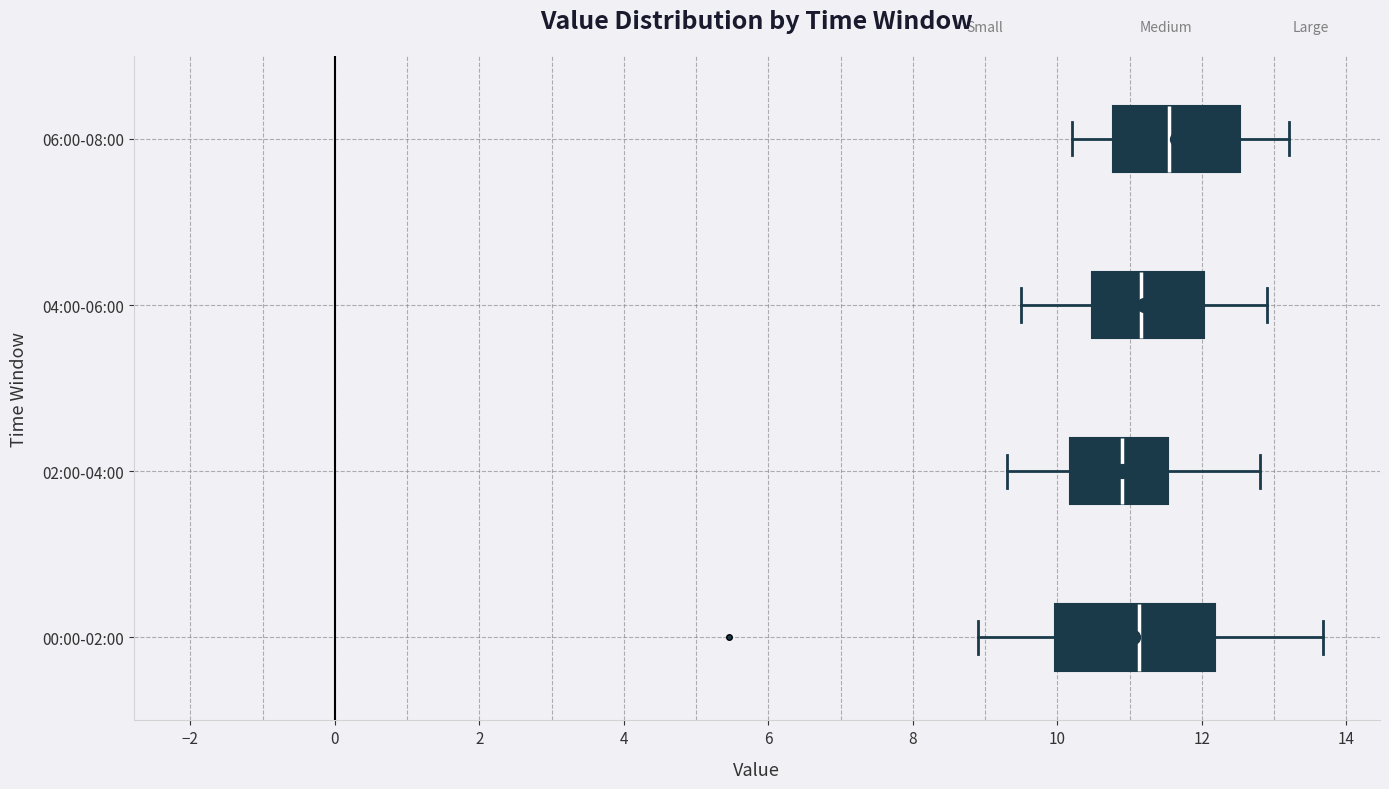

Reading bottom to top, transcribe this box plot: for each box, give where its median line is, the range the box spans, and where its two whiskers end, as read against the x-axis. The values are not printed on the chart, so give them approximately, as read against the axis.

00:00-02:00: median 11.2, box 10.0 to 12.2, whiskers 9.0 to 13.6
02:00-04:00: median 11.0, box 10.2 to 11.6, whiskers 9.4 to 12.8
04:00-06:00: median 11.2, box 10.4 to 12.0, whiskers 9.6 to 13.0
06:00-08:00: median 11.6, box 10.8 to 12.6, whiskers 10.2 to 13.2